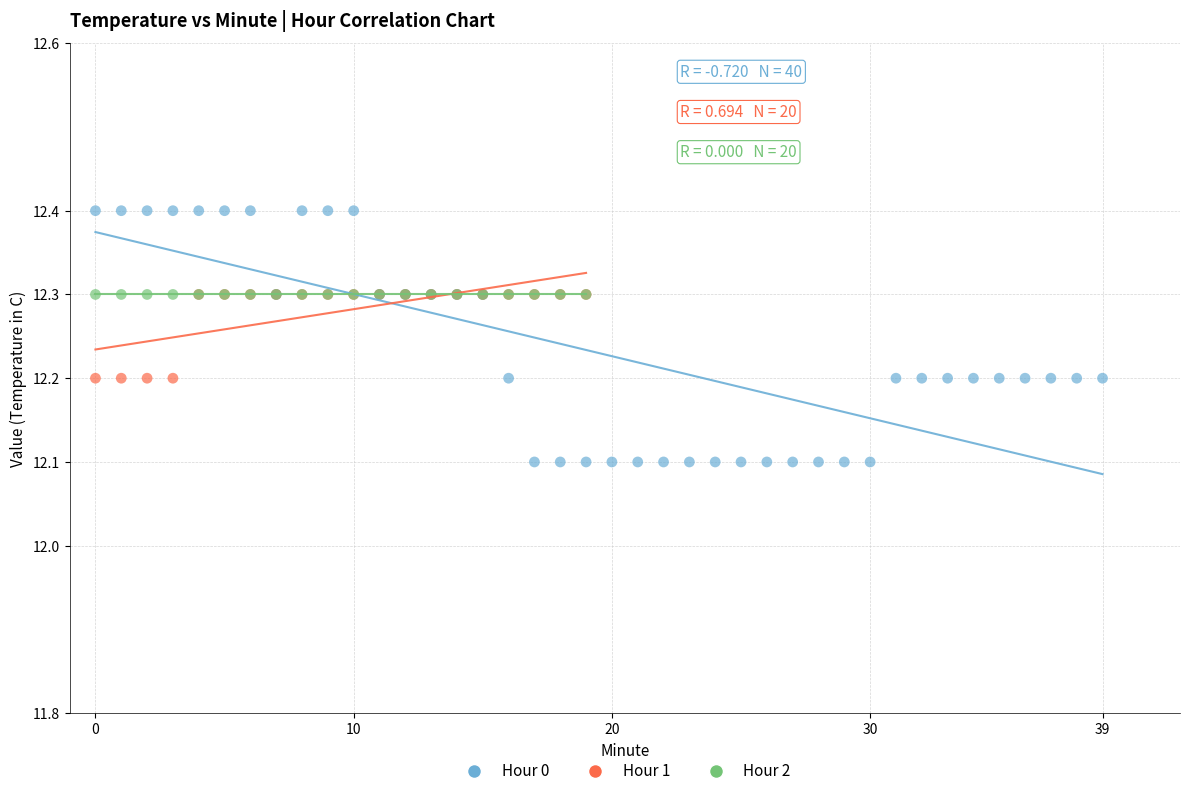

Which series contains the lowest Y value?

Hour 0